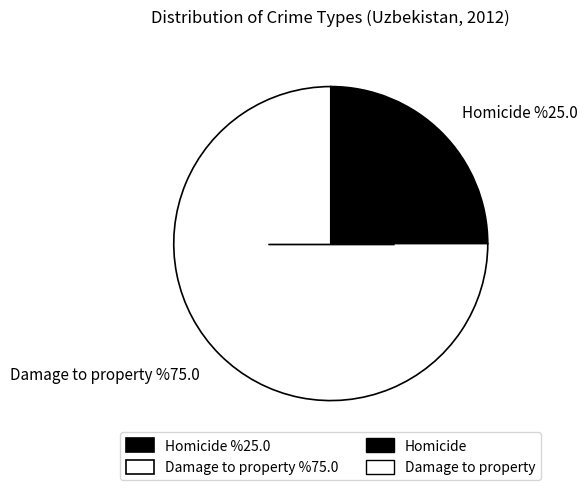

Is the sum of Homicide and Damage to property greater than half?

Yes